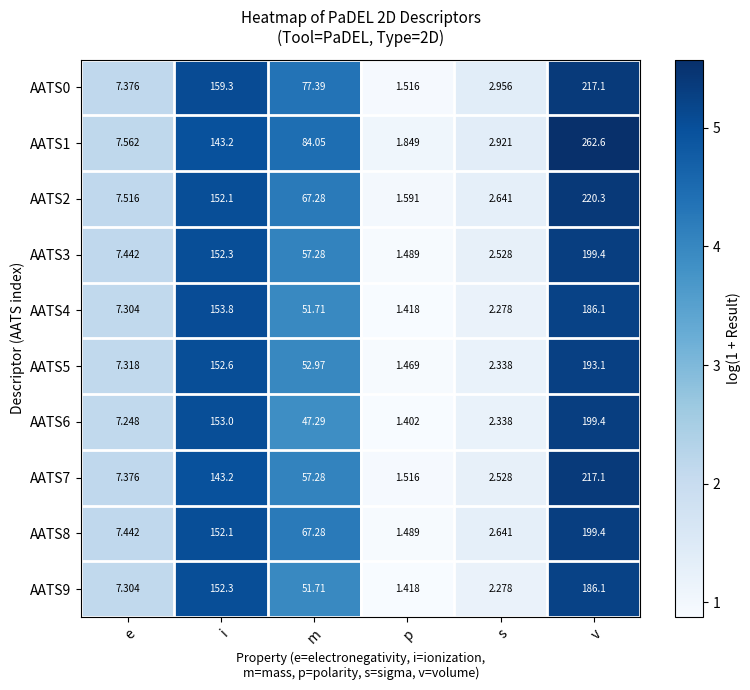

At which label does AATS1 first exceed 84?

i